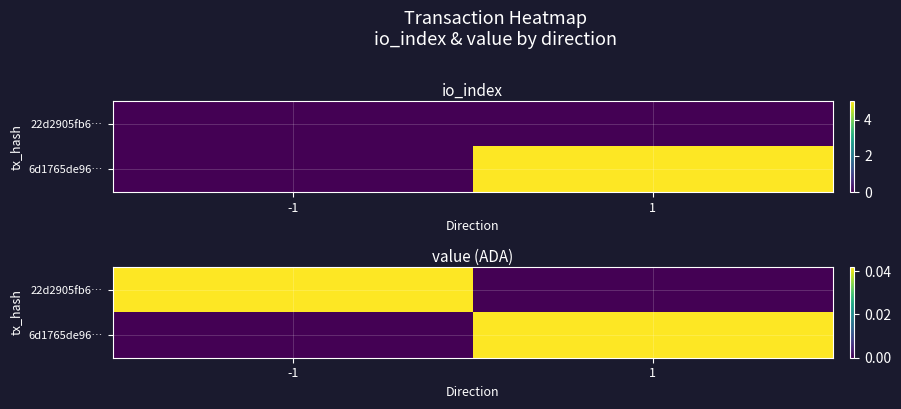

The 22d2905fb6… series shows 0.0 at 1. True or false?

True